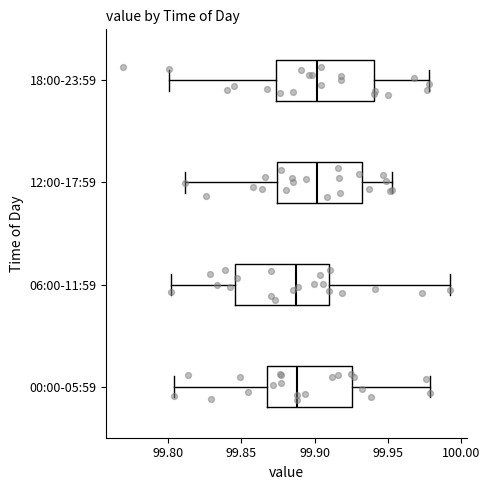

Where does the left whisker of the box for 06:00-11:59 end on the x-axis? The values are not printed on the chart, so give them approximately, as read against the axis.

99.800